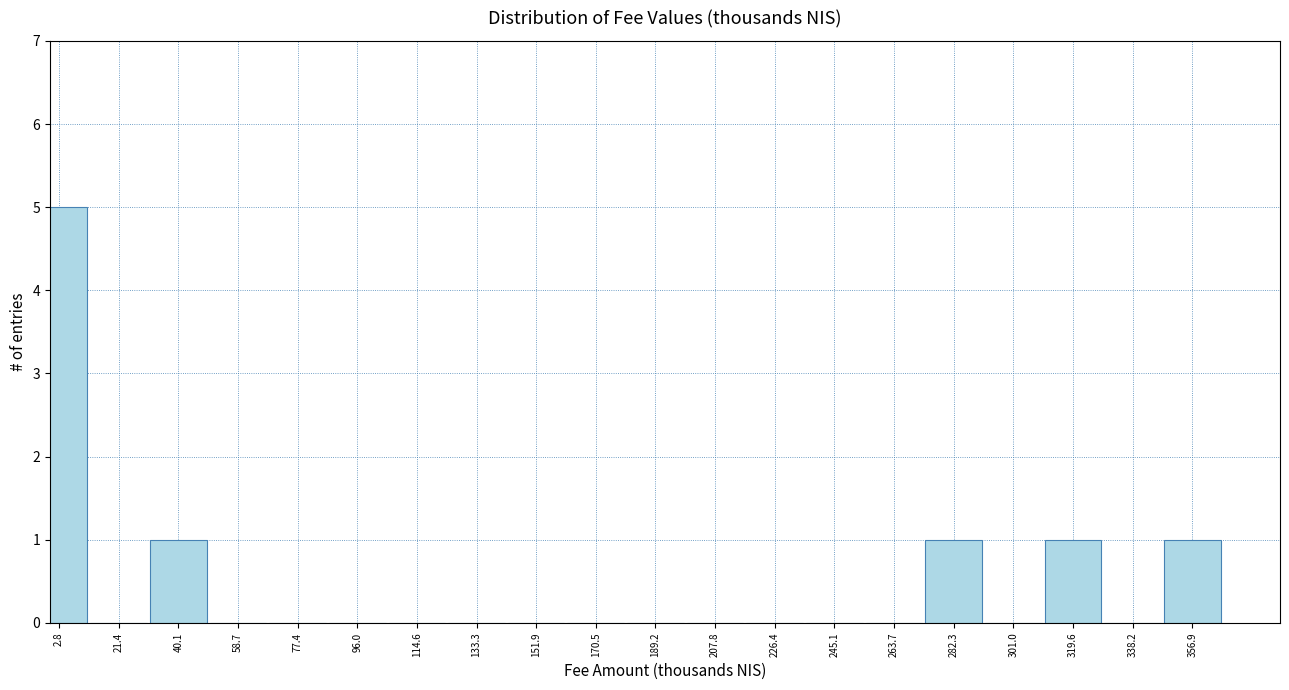

Reading left to right, transcribe all the data shown in this chart.

2.8=5	21.4=0	40.1=1	58.7=0	77.4=0	96.0=0	114.6=0	133.3=0	151.9=0	170.5=0	189.2=0	207.8=0	226.4=0	245.1=0	263.7=0	282.3=1	301.0=0	319.6=1	338.2=0	356.9=1